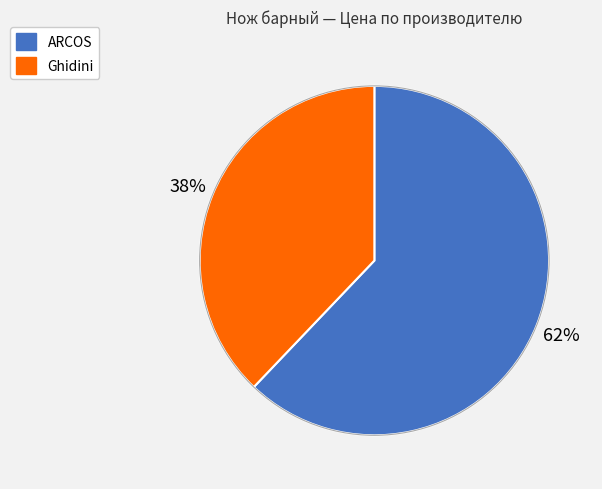

To the nearest percent, what portion does ARCOS represent?

62%